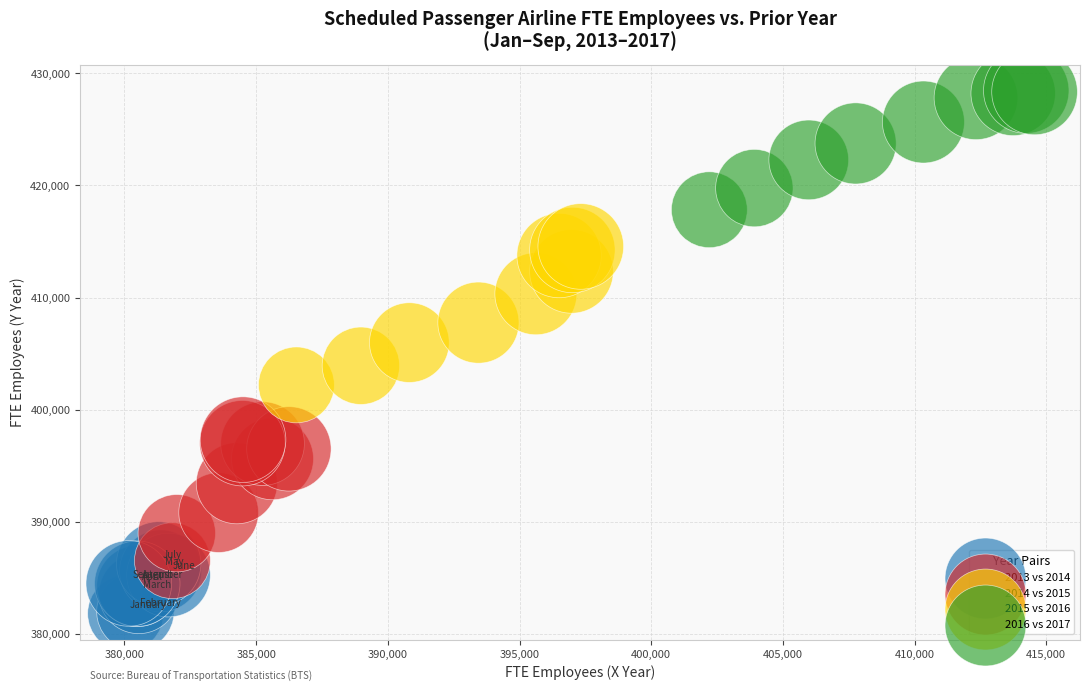

Which series contains the lowest Y value?

2013 vs 2014